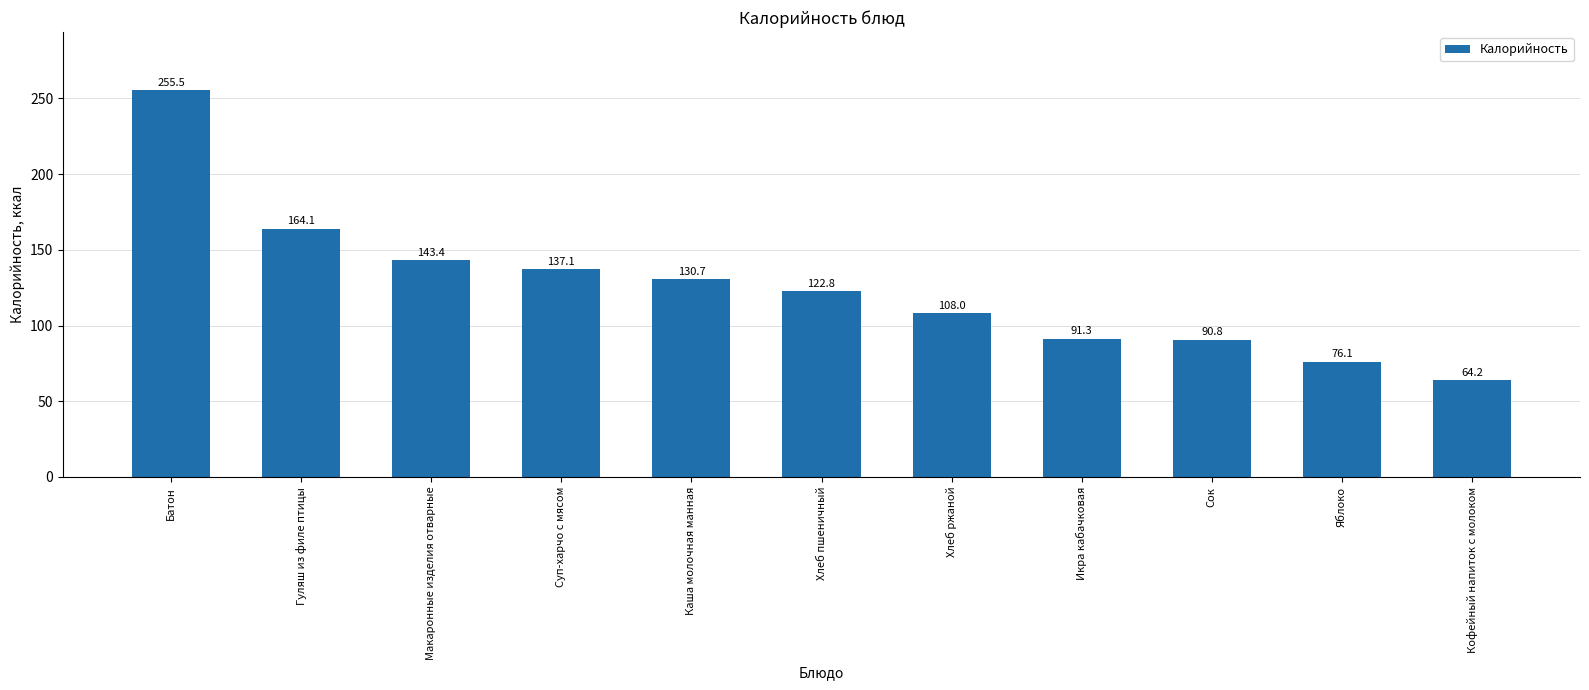

What is the label of the 6th bar from the left?

Хлеб пшеничный